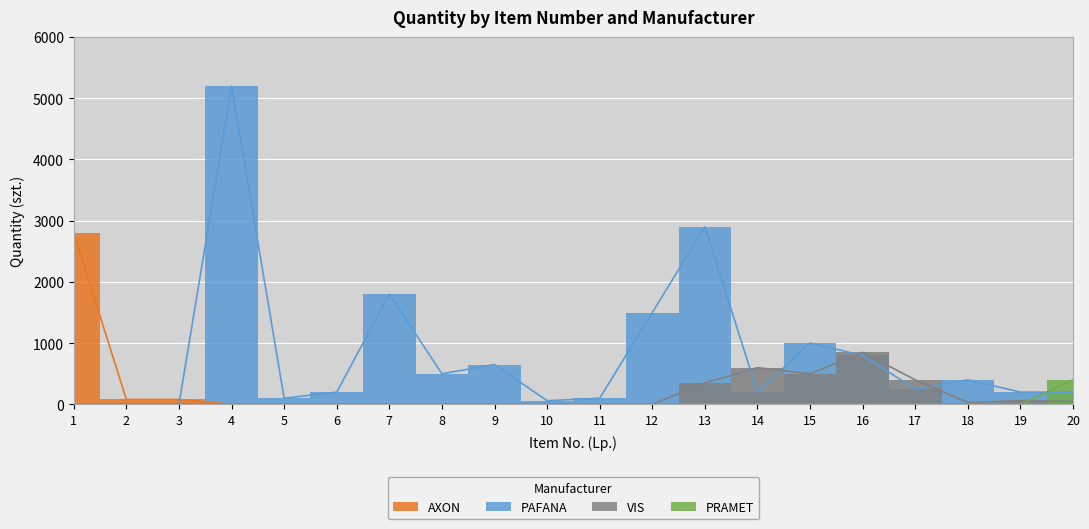

What is the maximum value shown in the chart?

5200